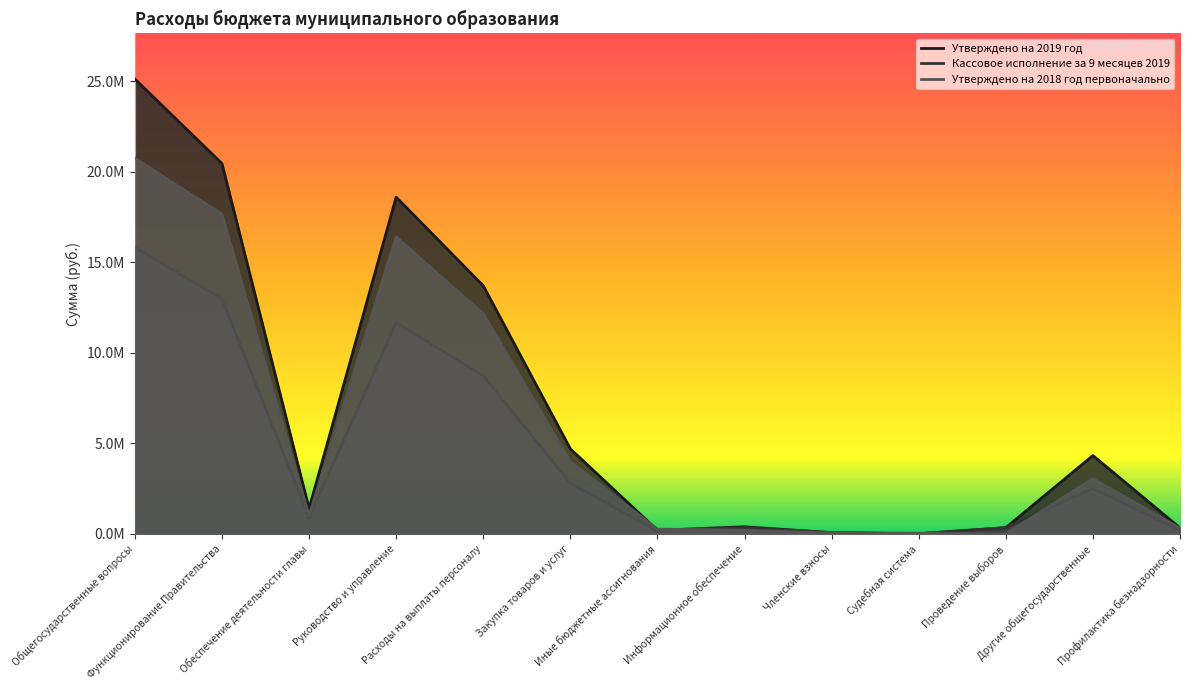

Does the chart display data point markers on the line(s)?

No